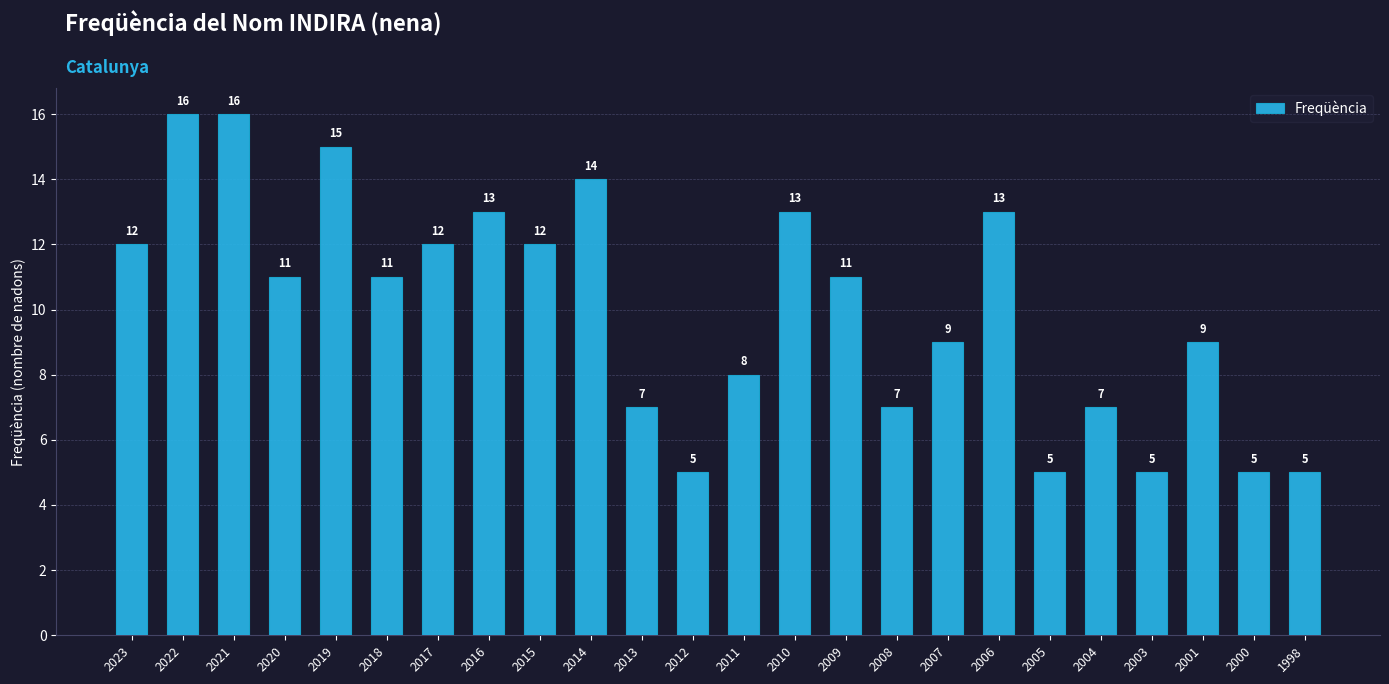

Read the value at 2015, to the nearest 10.

10